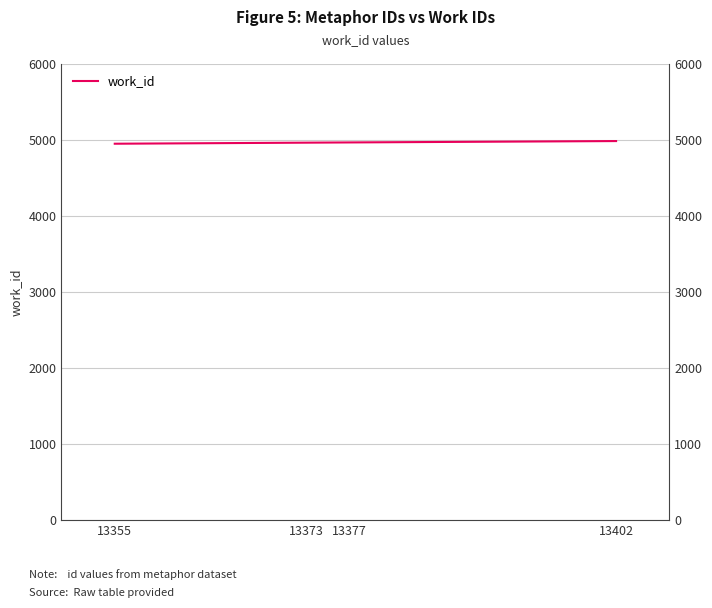

What value does the data have at 13402, to the nearest 5?

4985